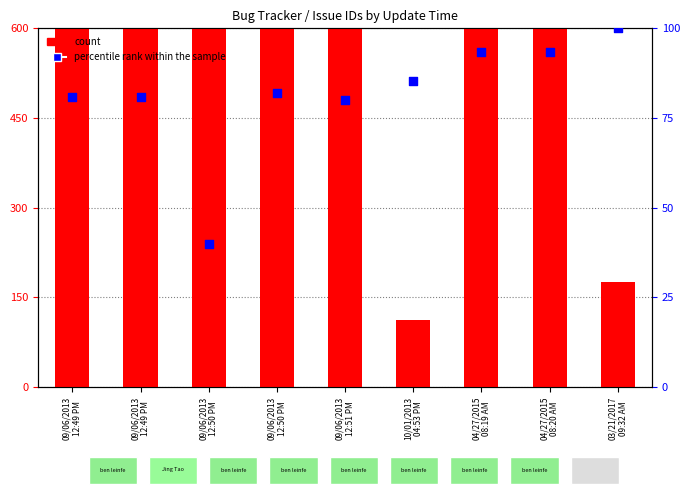

What is the total value across all series at 04/27/2015
08:19 AM?

793.4